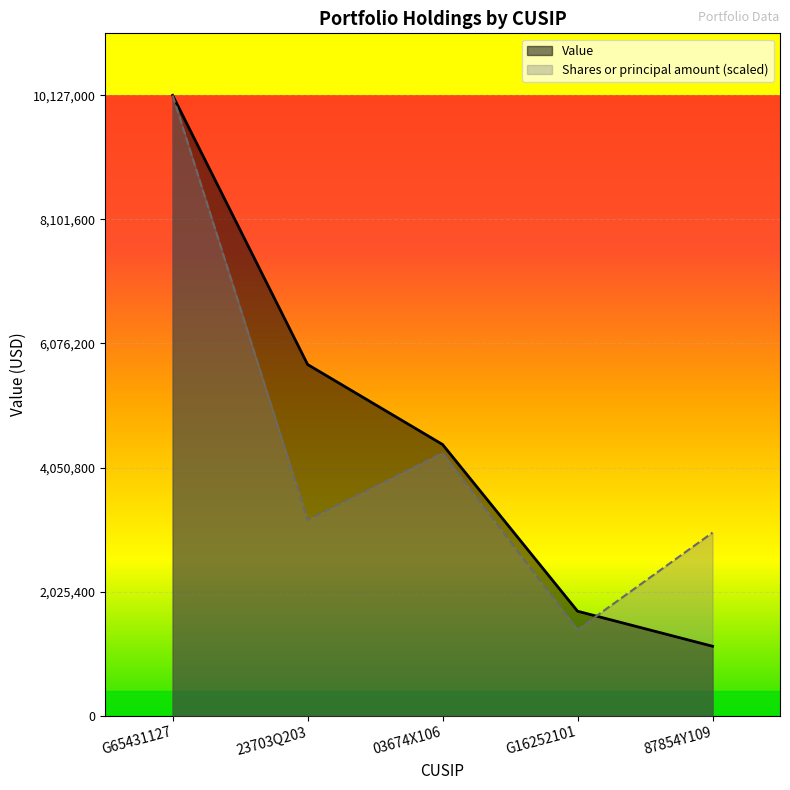

List the labels in order of Value value, largest first.

G65431127, 23703Q203, 03674X106, G16252101, 87854Y109